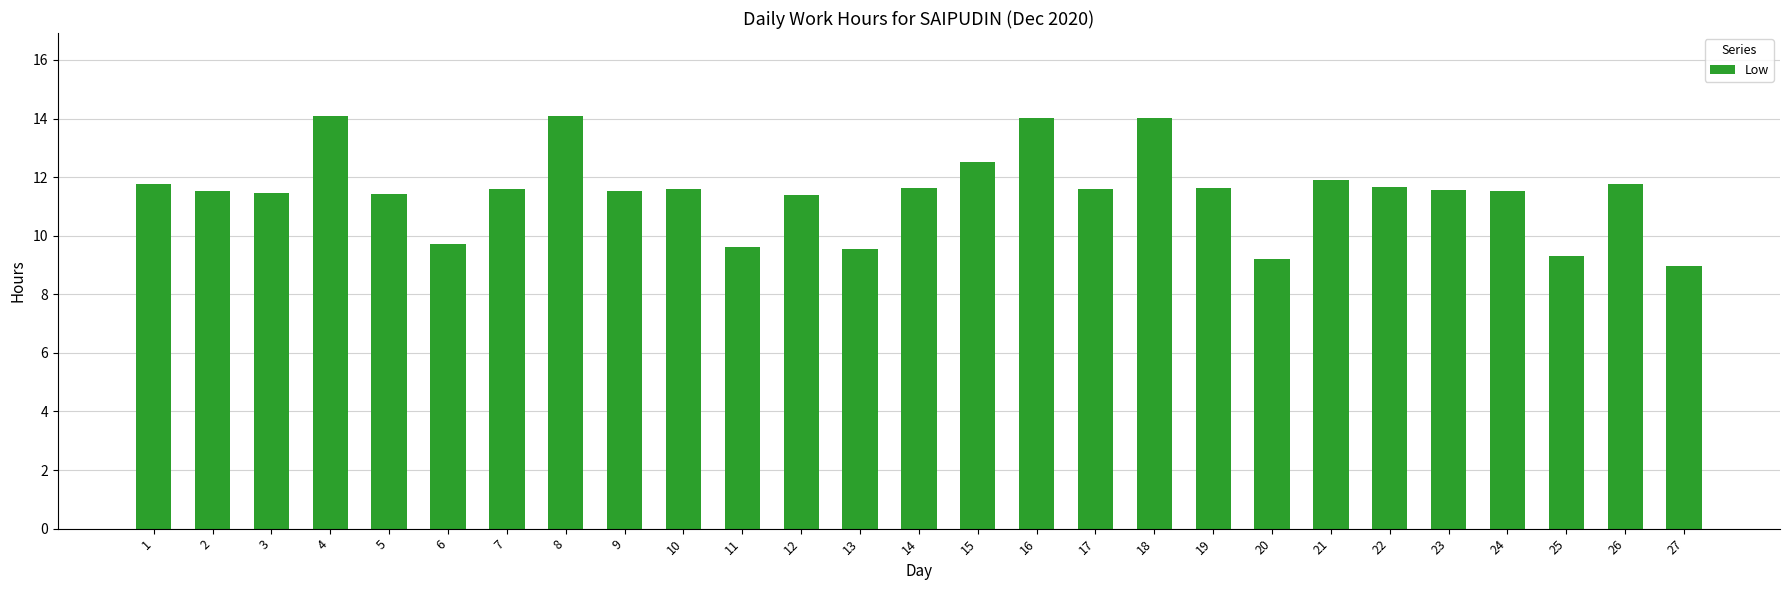

Does the chart contain any negative values?

No